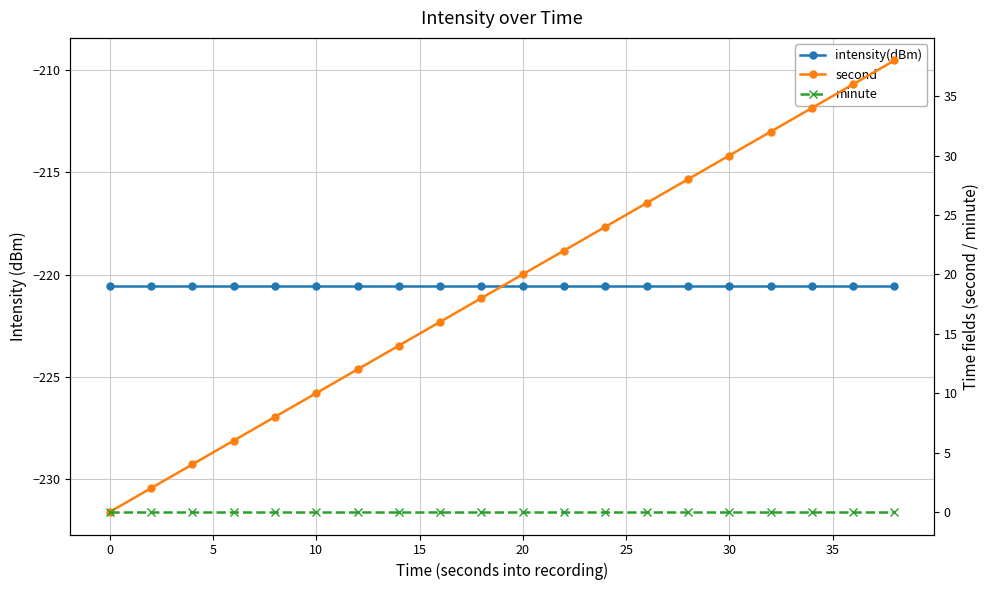

Reading left to right, what are all the values shown in this chart?

intensity(dBm): -220.6	-220.6	-220.6	-220.6	-220.6	-220.6	-220.6	-220.6	-220.6	-220.6	-220.6	-220.6	-220.6	-220.6	-220.6	-220.6	-220.6	-220.6	-220.6	-220.6
second: 0.0	2.0	4.0	6.0	8.0	10.0	12.0	14.0	16.0	18.0	20.0	22.0	24.0	26.0	28.0	30.0	32.0	34.0	36.0	38.0
minute: 0.0	0.0	0.0	0.0	0.0	0.0	0.0	0.0	0.0	0.0	0.0	0.0	0.0	0.0	0.0	0.0	0.0	0.0	0.0	0.0